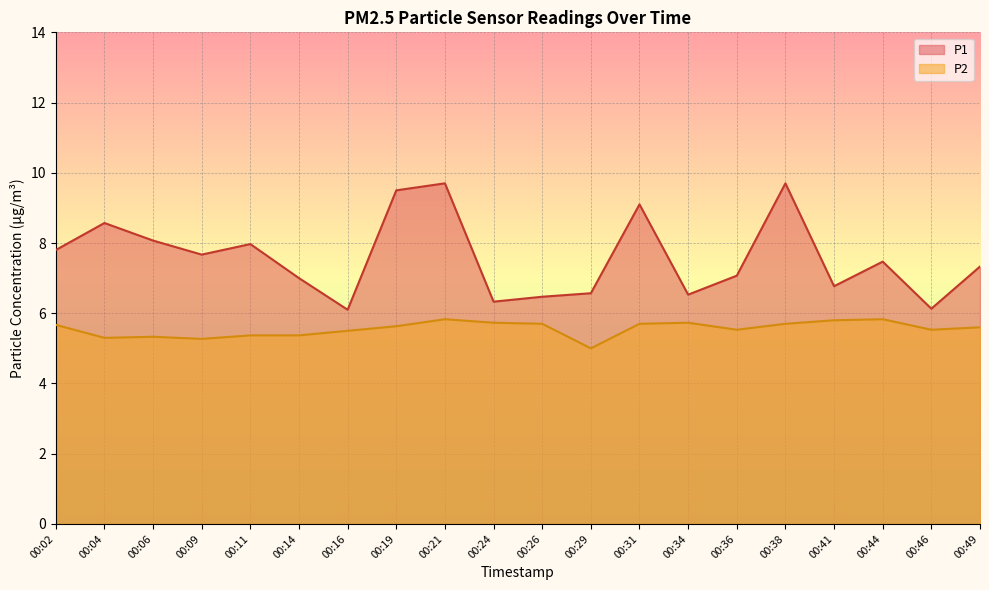

Count the P2 values in the range 5 to 6.

20